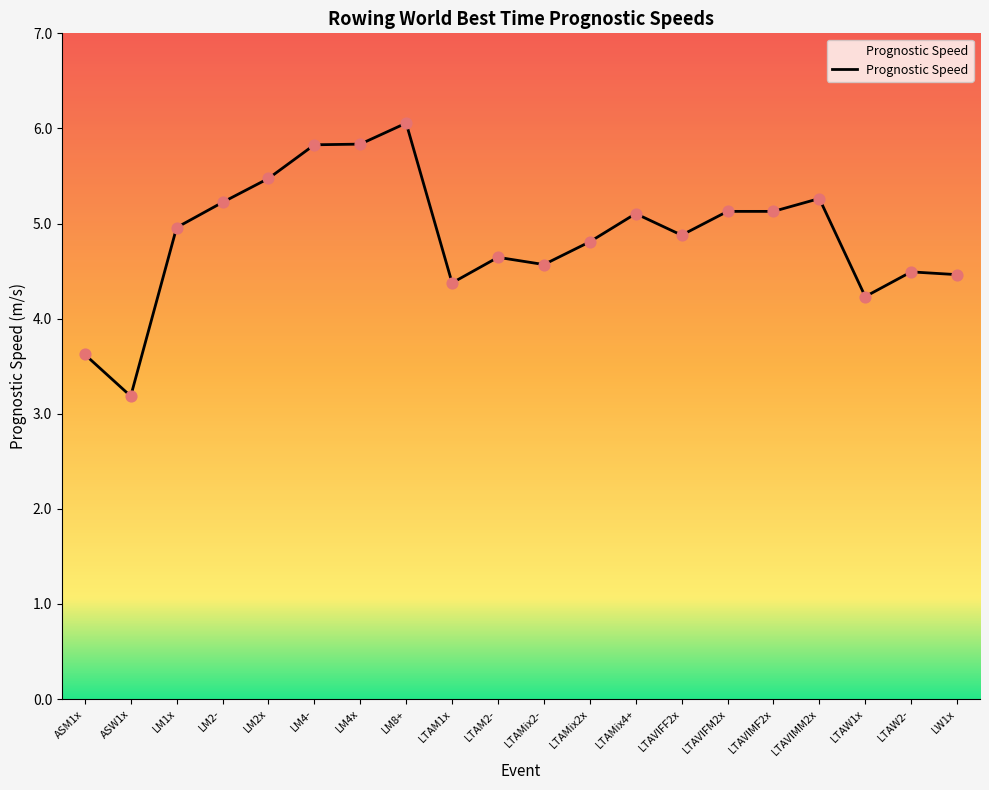

Which has a higher value, LTAW2- or ASM1x?

LTAW2-